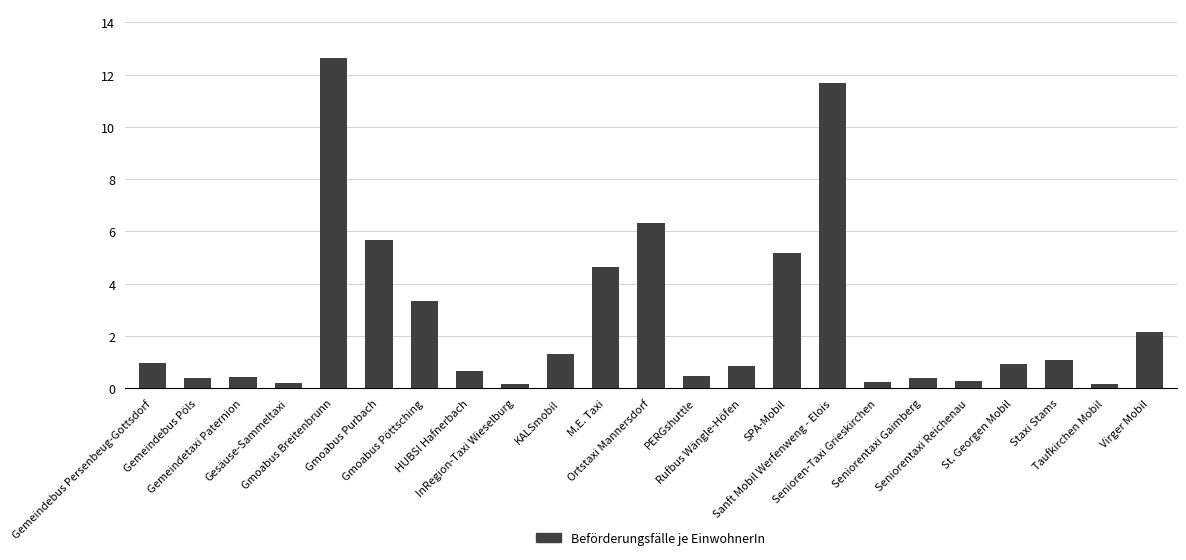

What is the change in value from Gesäuse-Sammeltaxi to Rufbus Wängle-Höfen?

+0.7